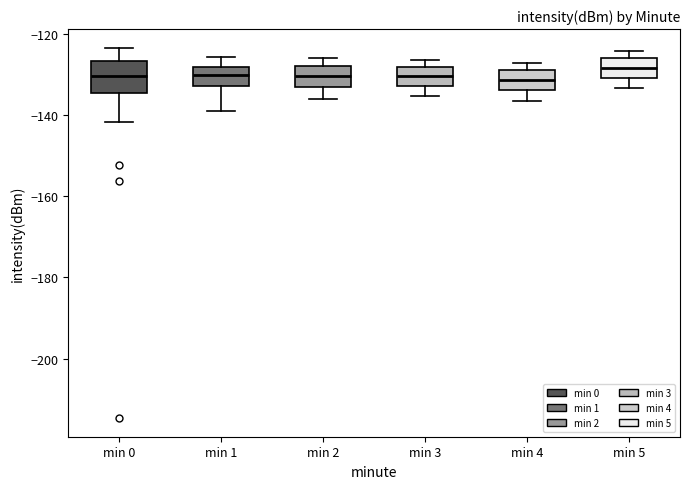

Reading left to right, read every box against the y-axis: the position of its median line, the range the box covers, and the ends of its whiskers. The values are not printed on the chart, so give them approximately, as read against the axis.

min 0: median -130, box -134 to -126, whiskers -142 to -124
min 1: median -130, box -132 to -128, whiskers -140 to -126
min 2: median -130, box -134 to -128, whiskers -136 to -126
min 3: median -130, box -132 to -128, whiskers -136 to -126
min 4: median -132, box -134 to -130, whiskers -136 to -128
min 5: median -128, box -130 to -126, whiskers -134 to -124